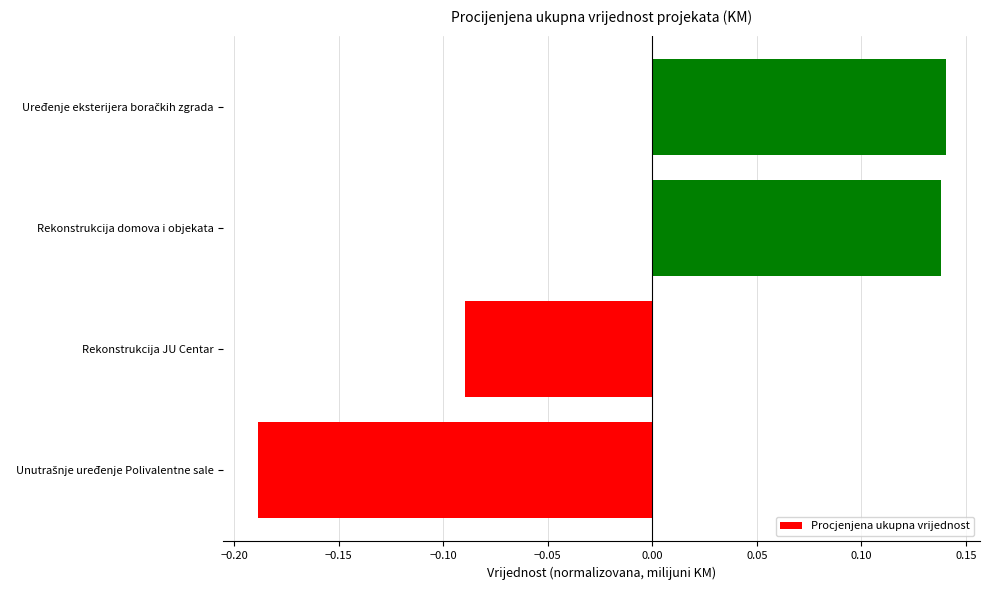

Which has a higher value, Rekonstrukcija JU Centar or Rekonstrukcija domova i objekata?

Rekonstrukcija domova i objekata